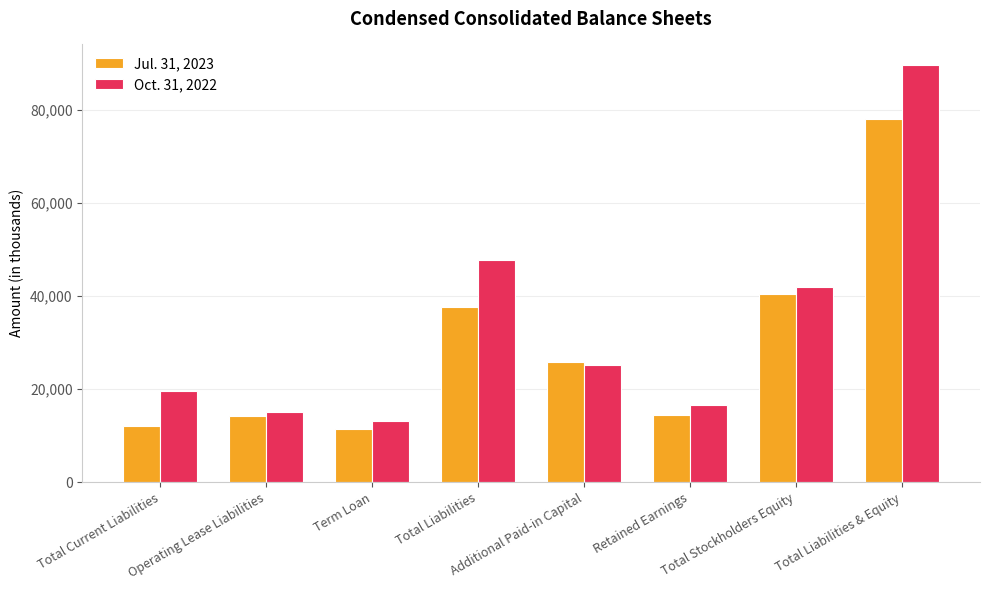

Are the bars horizontal?

No